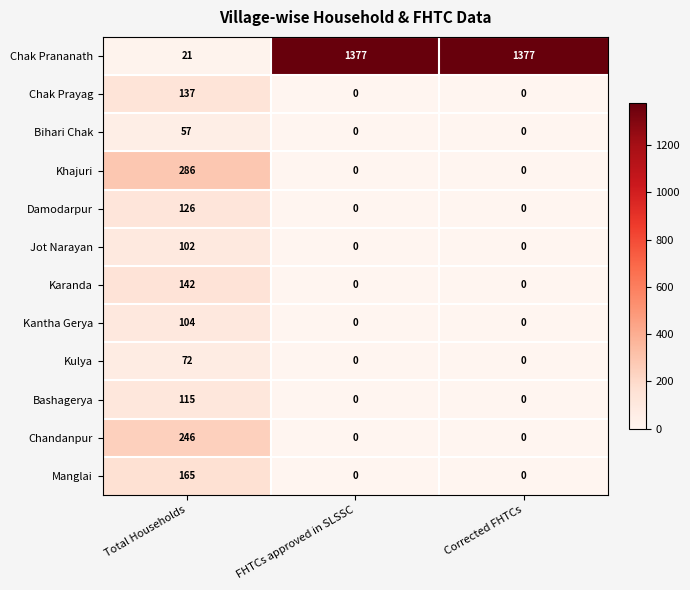

What is the sum of all Damodarpur values?

126